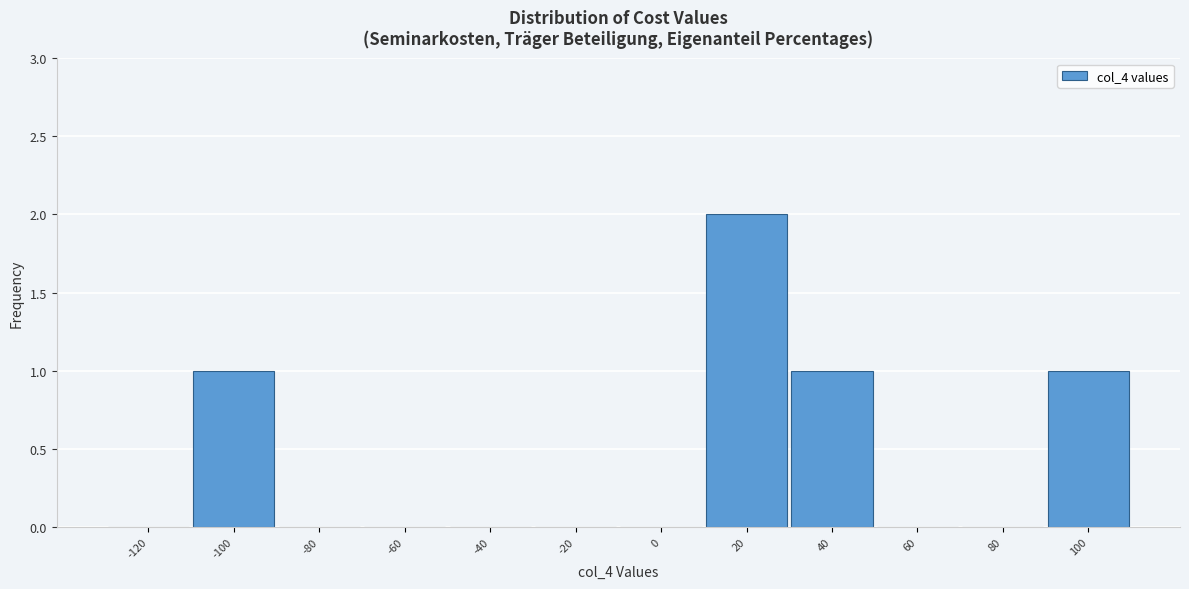

Reading right to left, extract all data points from this chart.

100=1	80=0	60=0	40=1	20=2	0=0	-20=0	-40=0	-60=0	-80=0	-100=1	-120=0